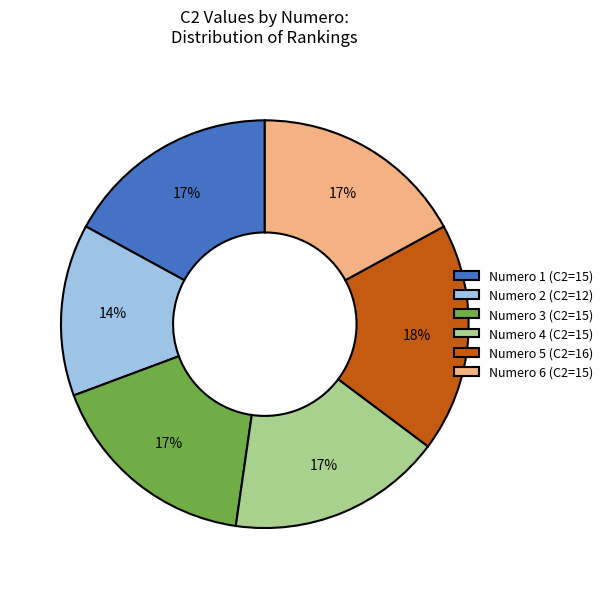

Which category has the biggest portion of the pie?

Numero 5 (C2=16)